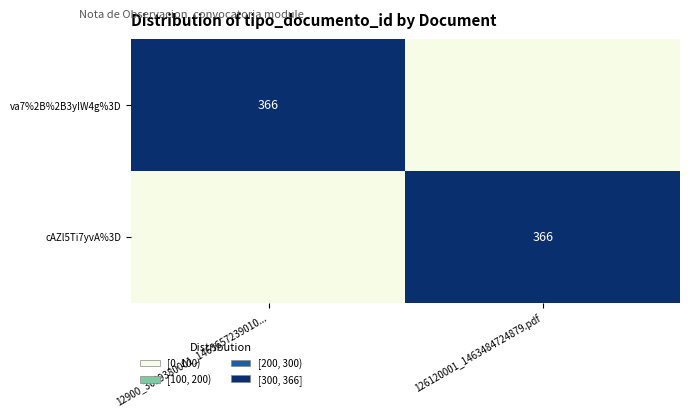

Is it true that va7%2B%2B3yIW4g%3D equals 588 at 12900_3059380001_1463657239010...?

False